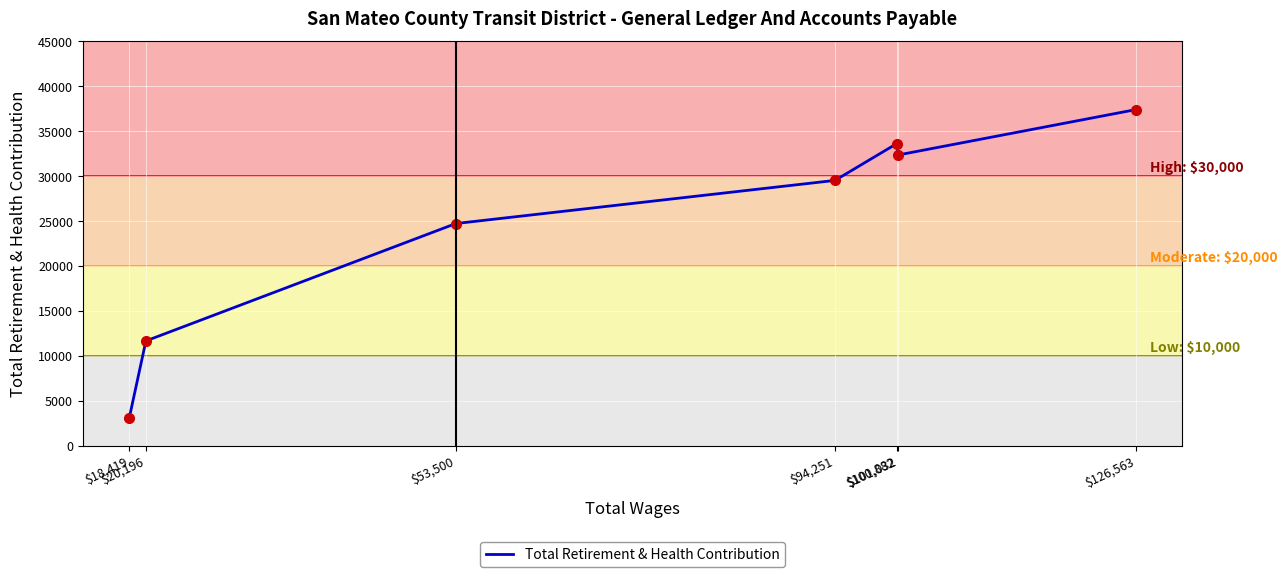

What is the difference between the second highest and second lowest values?

21940